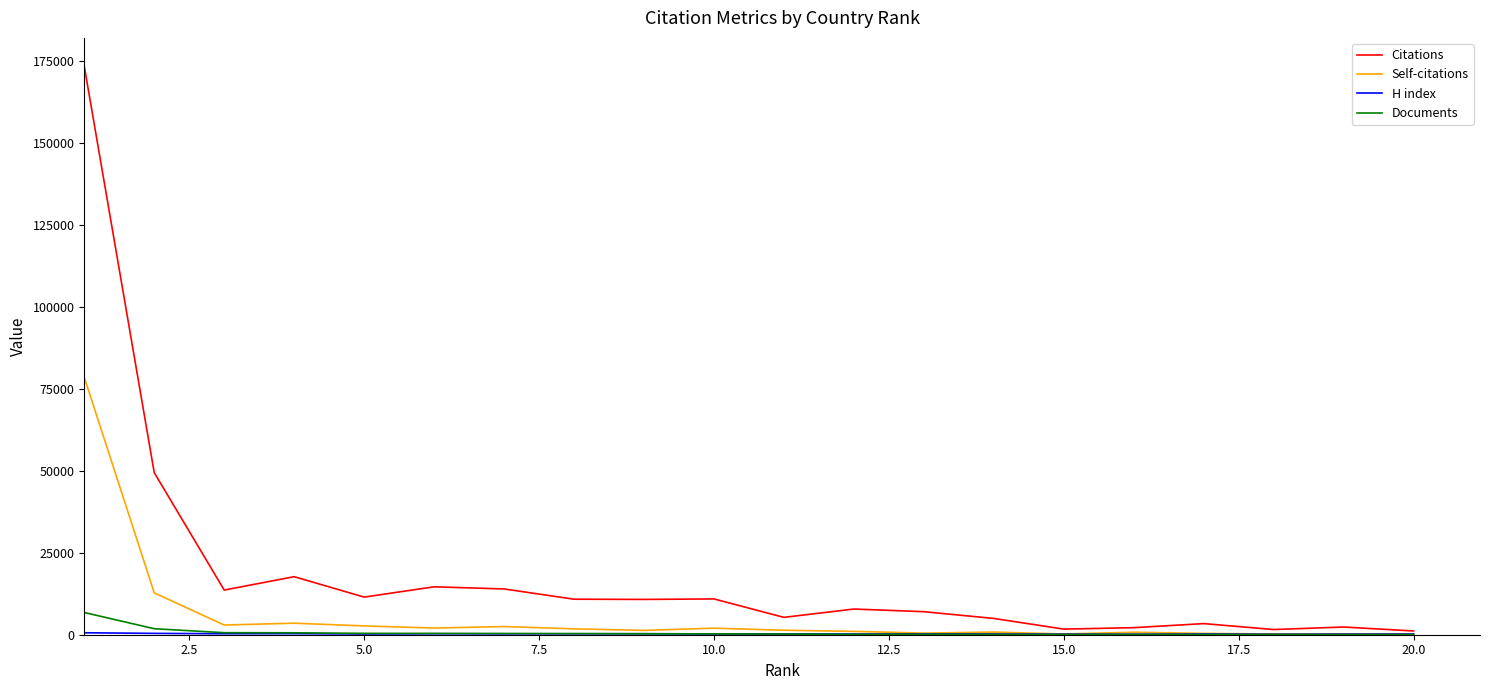

Which series has the widest spread of values?

Citations